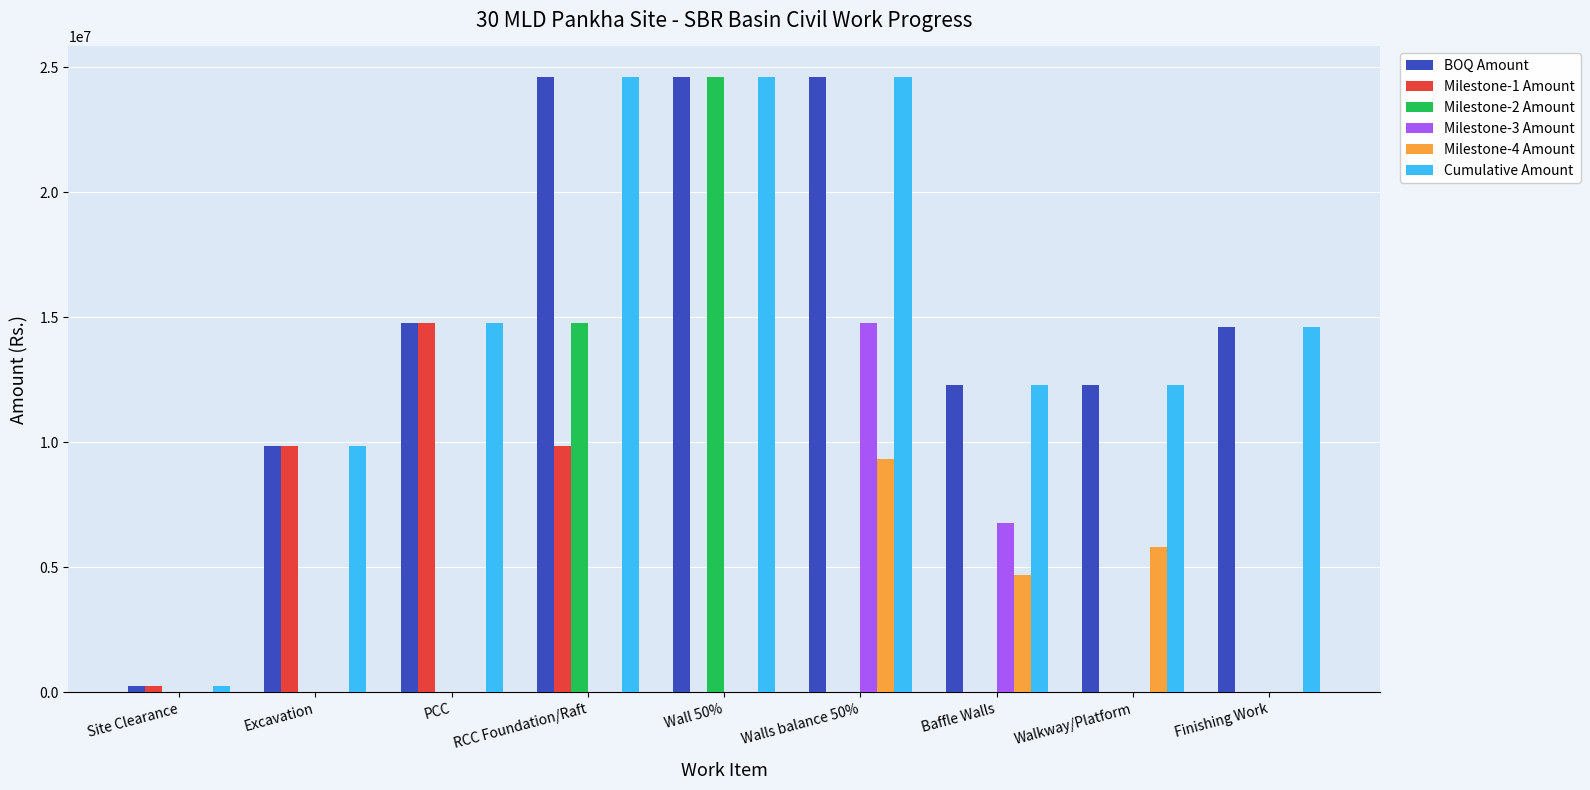

Between Wall 50% and Baffle Walls, which series saw the biggest shift?

Milestone-2 Amount